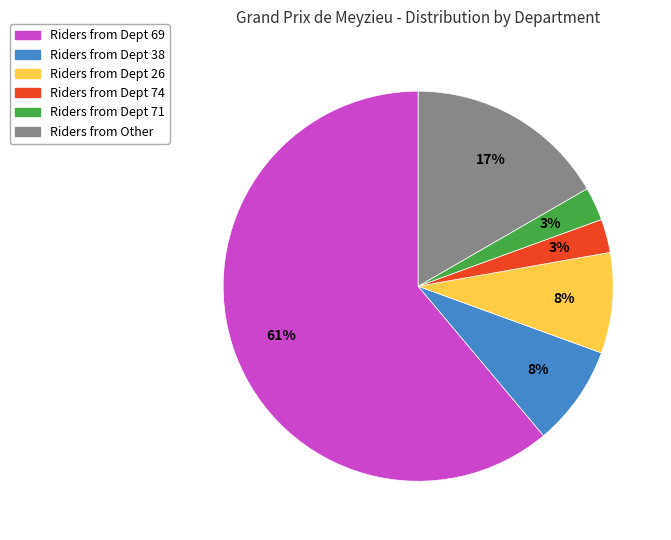

To the nearest percent, what is the difference between the largest and smallest slice percentages?

58%